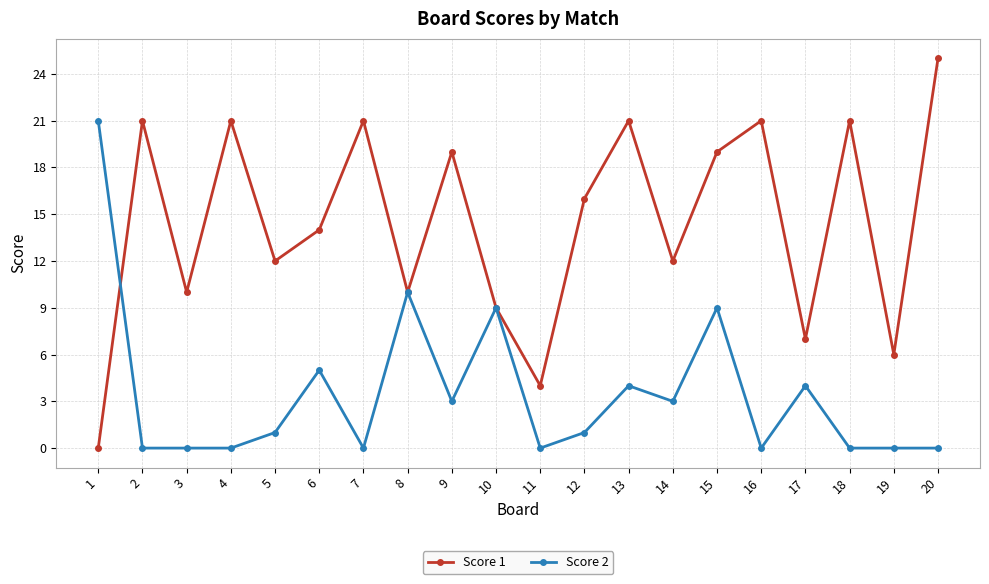

Which series has the widest spread of values?

Score 1